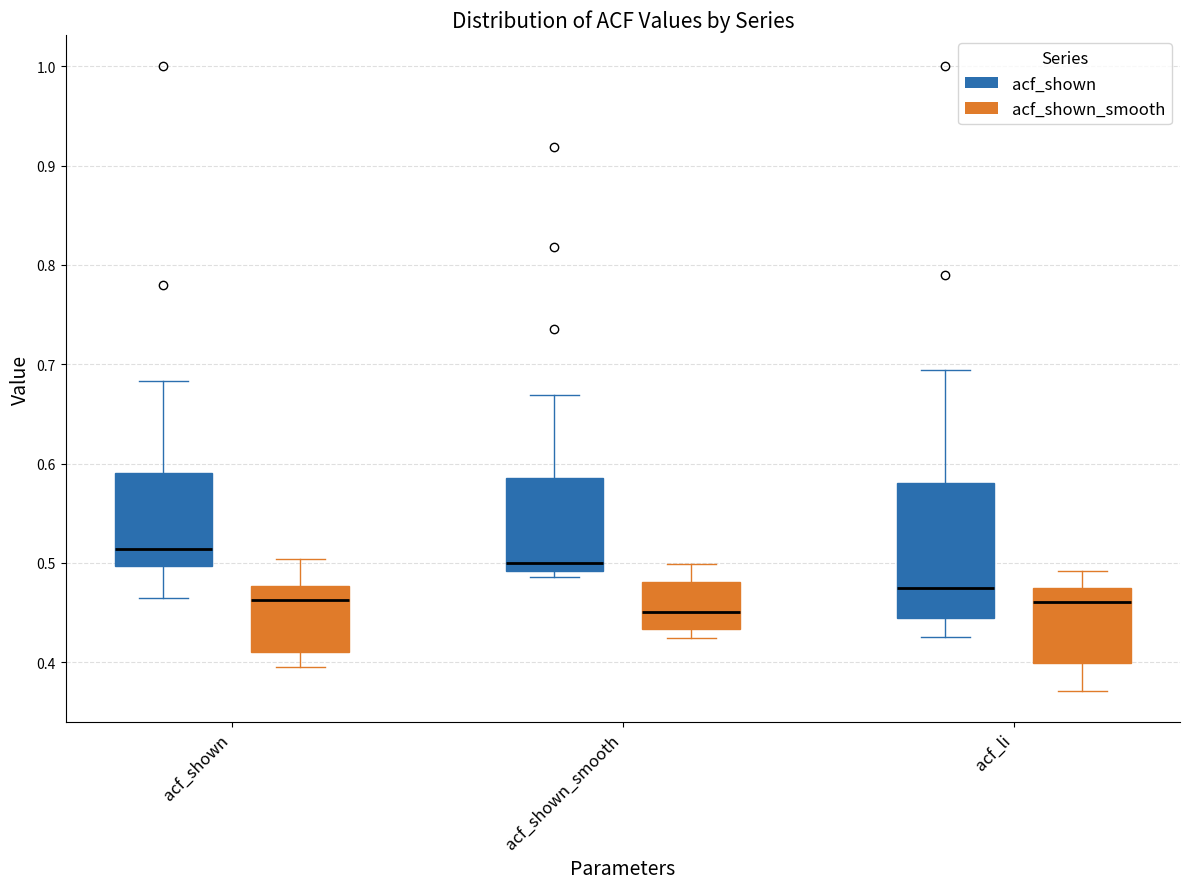

Reading left to right, transcribe this box plot: for each box, give where its median line is, the range the box spans, and where its two whiskers end, as read against the y-axis. The values are not printed on the chart, so give them approximately, as read against the axis.

acf_shown (acf_shown): median 0.51, box 0.50 to 0.59, whiskers 0.47 to 0.68
acf_shown (acf_shown_smooth): median 0.46, box 0.41 to 0.48, whiskers 0.40 to 0.50
acf_shown_smooth (acf_shown): median 0.50, box 0.49 to 0.59, whiskers 0.49 (just below the box's lower edge) to 0.67
acf_shown_smooth (acf_shown_smooth): median 0.45, box 0.43 to 0.48, whiskers 0.42 to 0.50
acf_li (acf_shown): median 0.47, box 0.44 to 0.58, whiskers 0.43 to 0.69
acf_li (acf_shown_smooth): median 0.46, box 0.40 to 0.48, whiskers 0.37 to 0.49